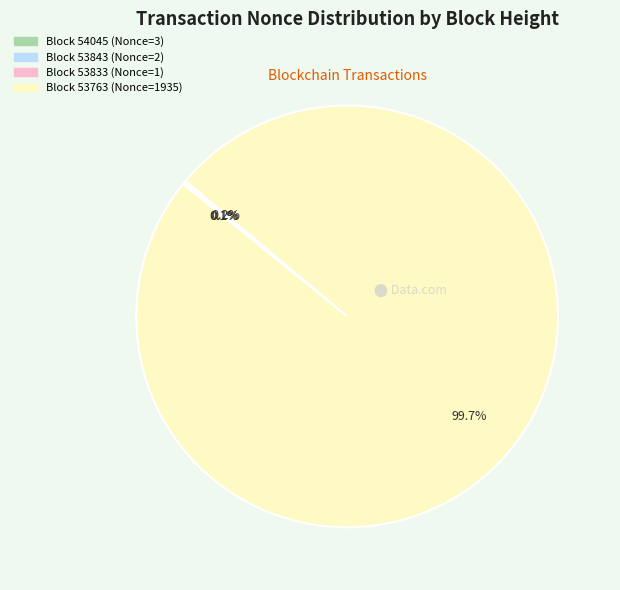

Is there a majority slice in this chart?

Yes